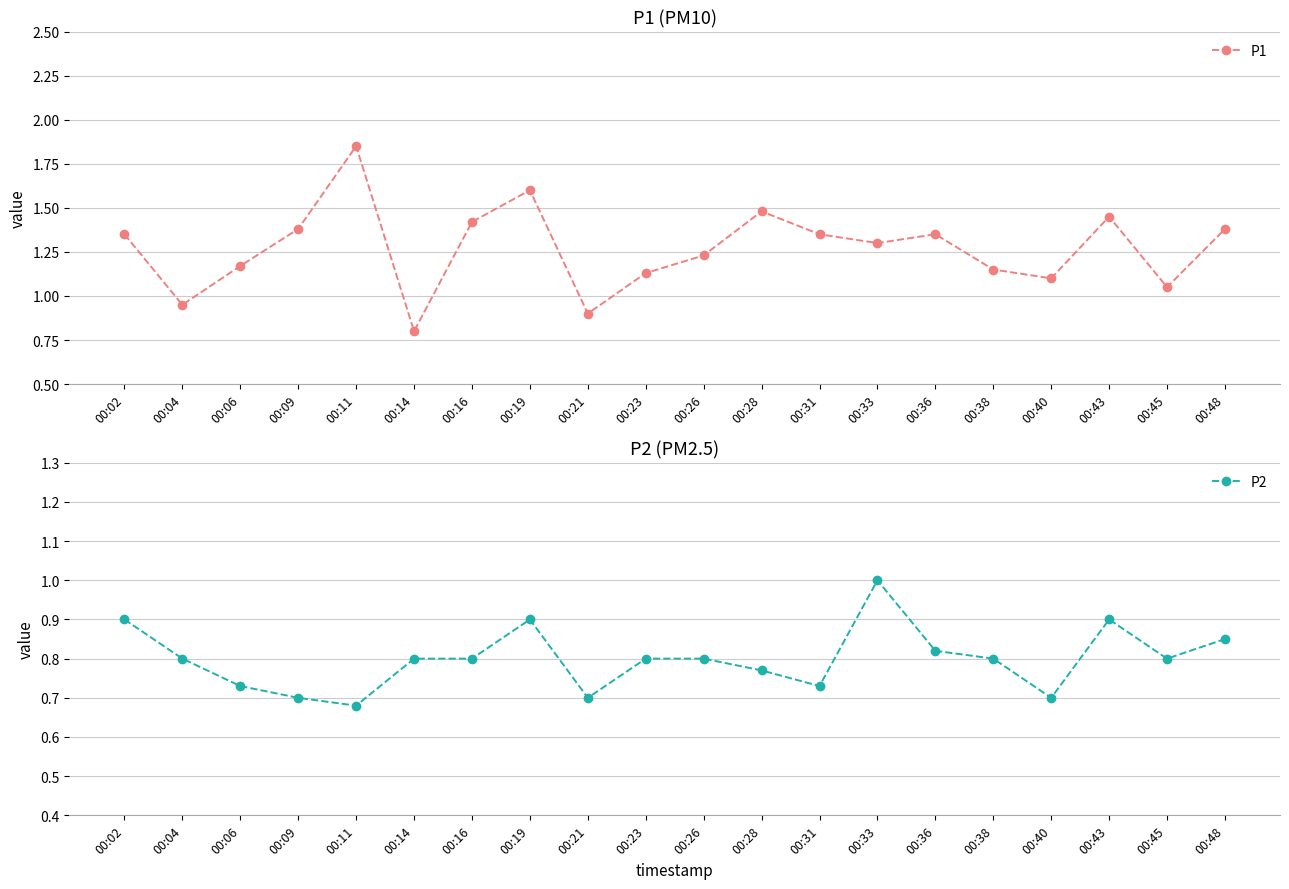

What is the spread (max minus min) of values at 00:06?

0.4